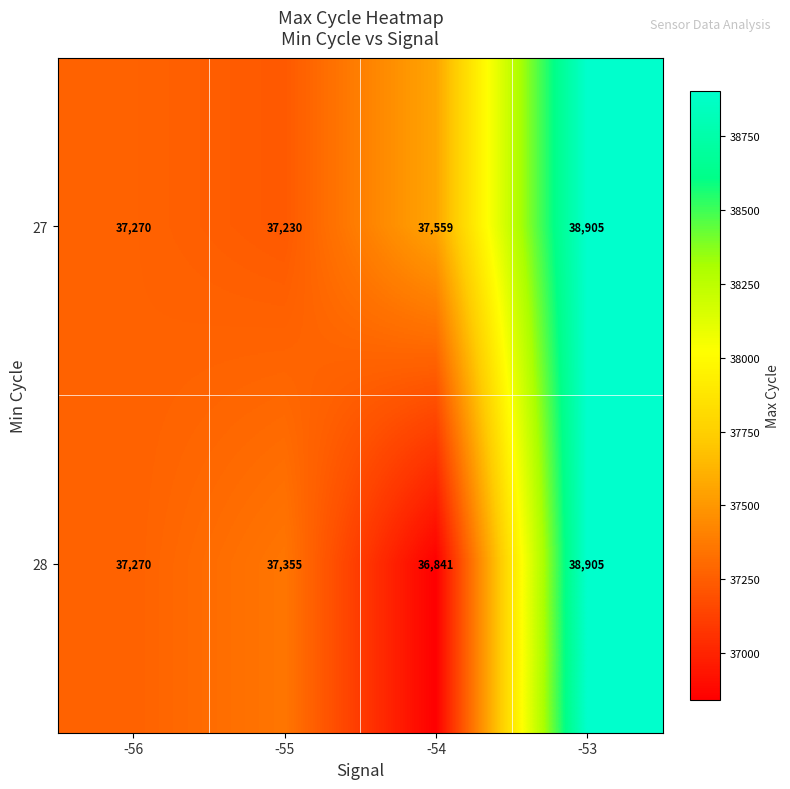

What is the smallest value displayed?

36841